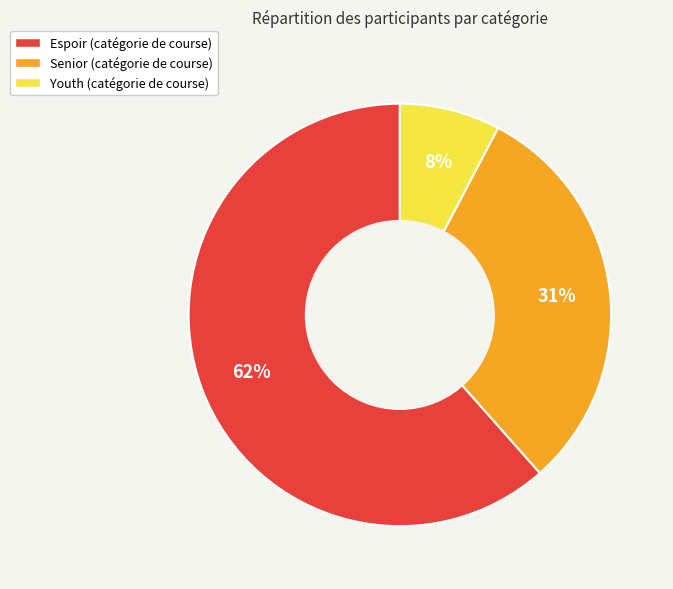

Is there any slice that represents more than half of the pie?

Yes